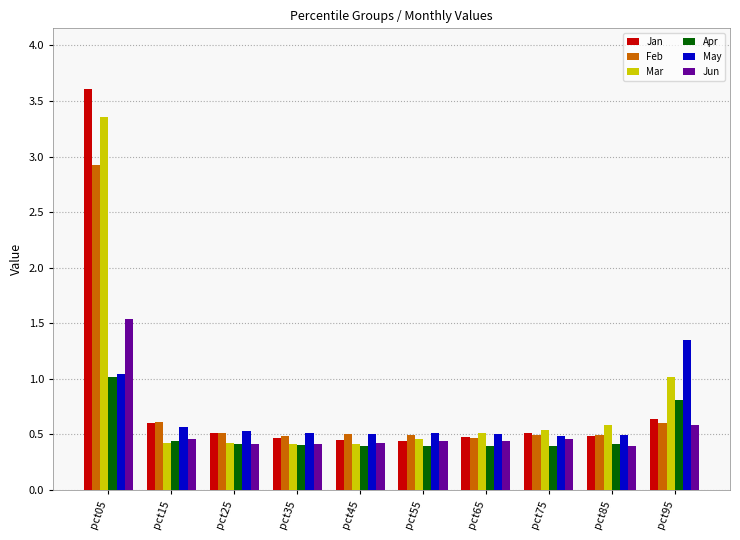

Which label corresponds to the largest value in the chart?

pct05